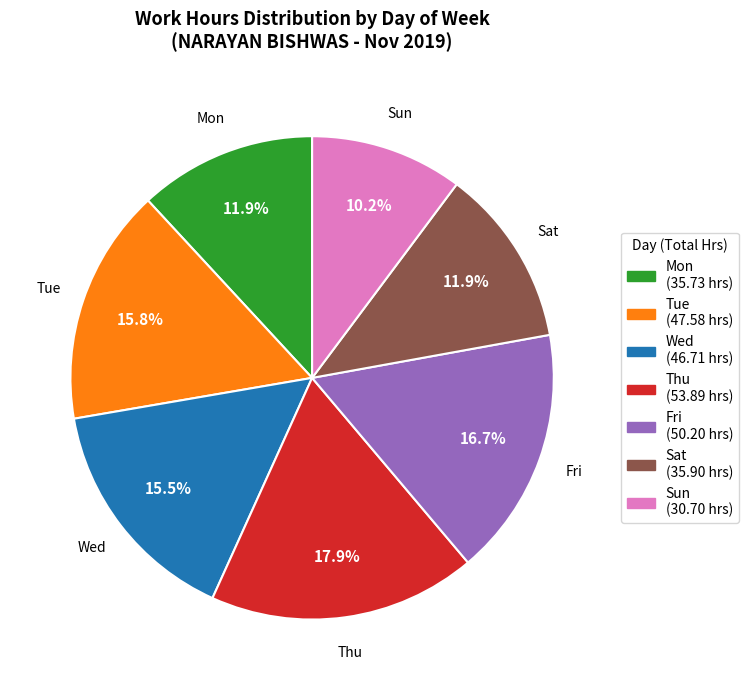

Which category has the smallest portion of the pie?

Sun